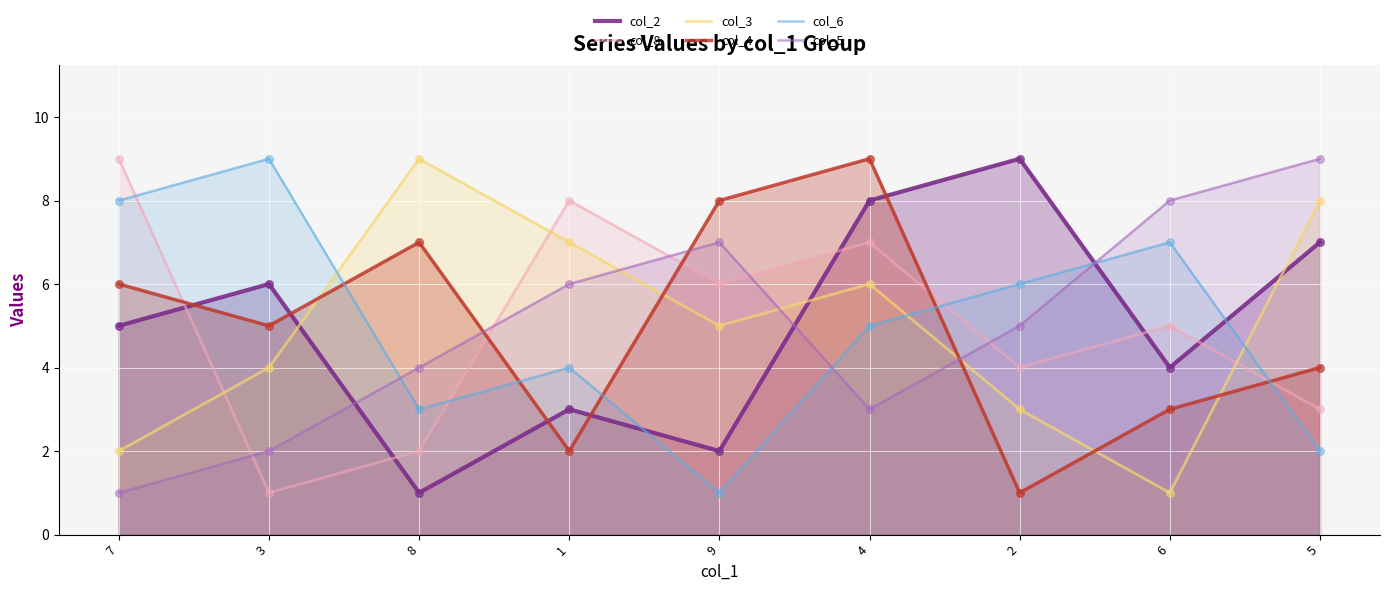

At which category is the sum across all series the highest?

4